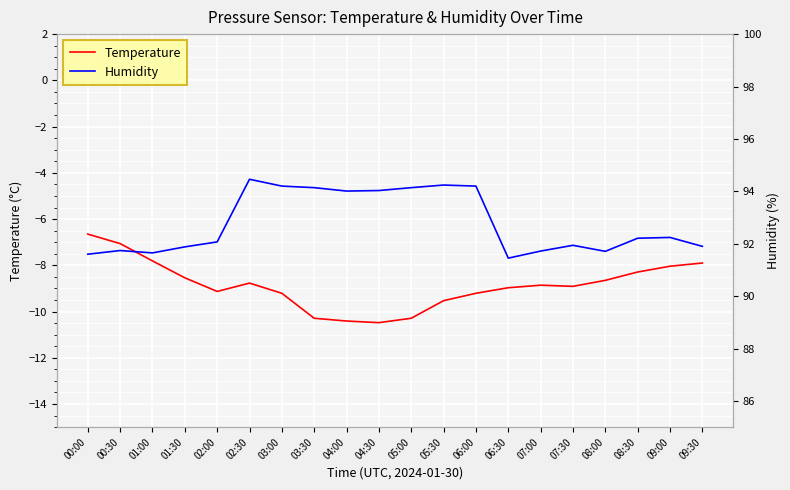

How many interior local valleys does the Temperature series have?

3